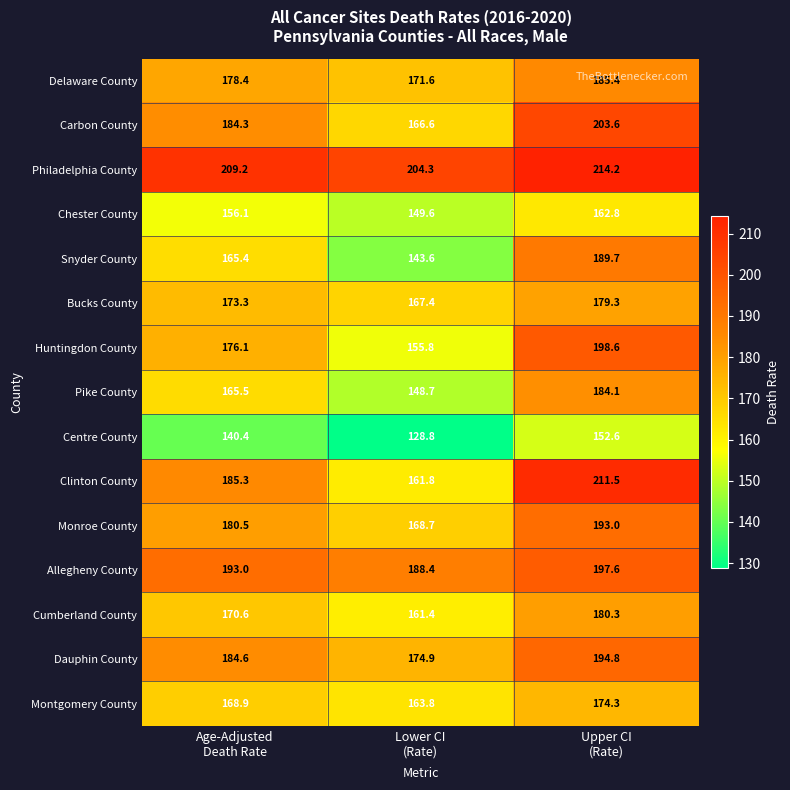

Which series has the widest spread of values?

Clinton County